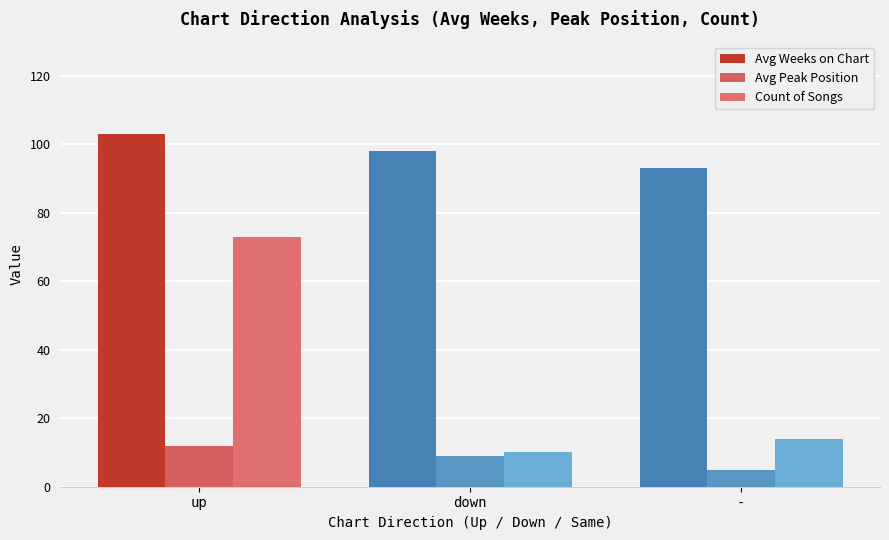

What is the label of the 2nd bar from the left?

down